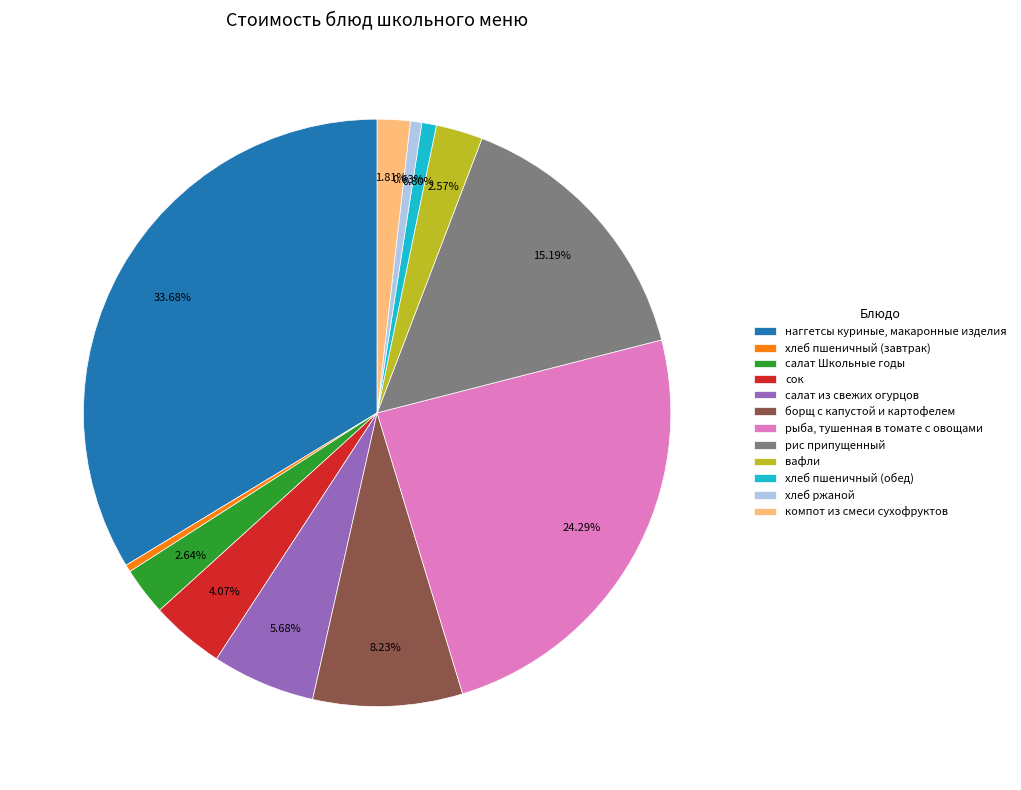

To the nearest percent, what is the difference between the largest and smallest slice percentages?

33%